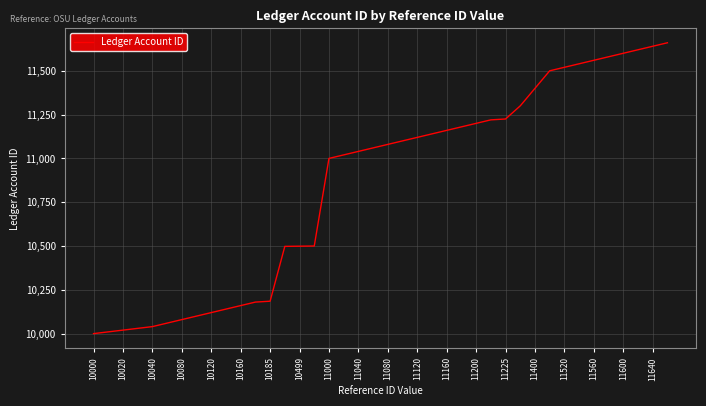

What is the smallest value displayed?

10000